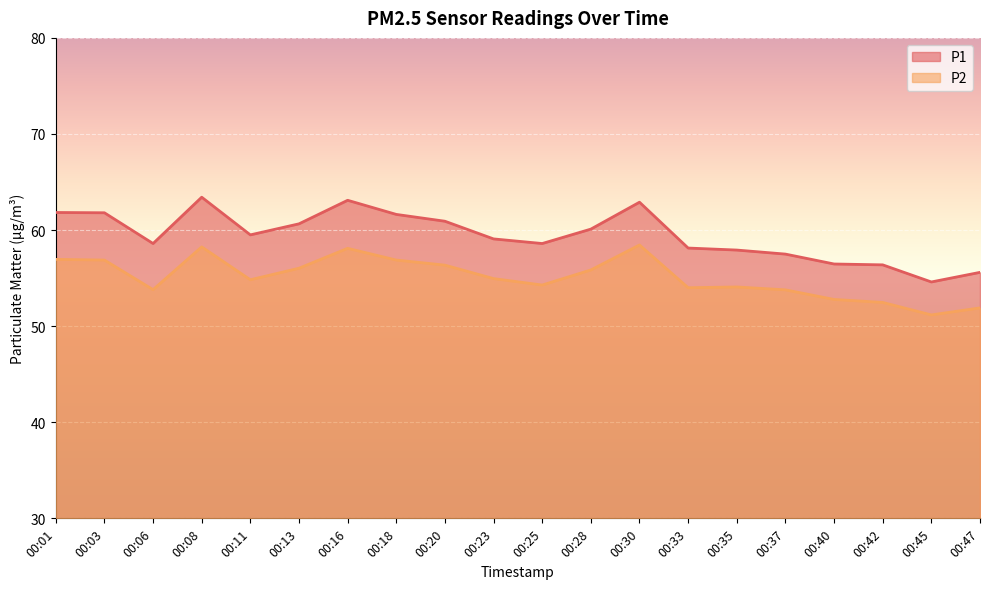

What is the highest value of the P2 series?

58.5